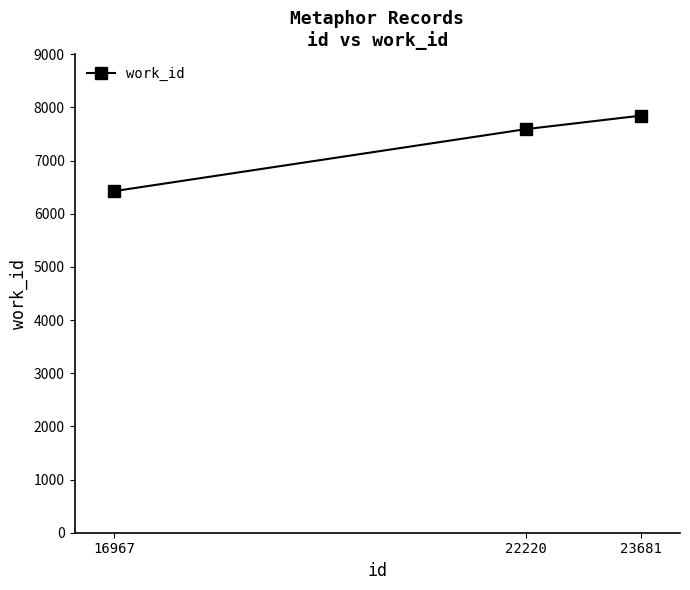

Count the values in the range 6425 to 7846.

3